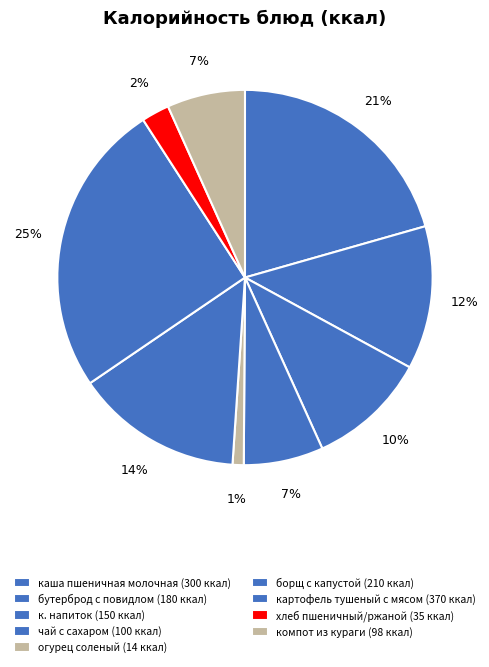

Combined, do компот из кураги and бутерброд с повидлом account for over 50%?

No